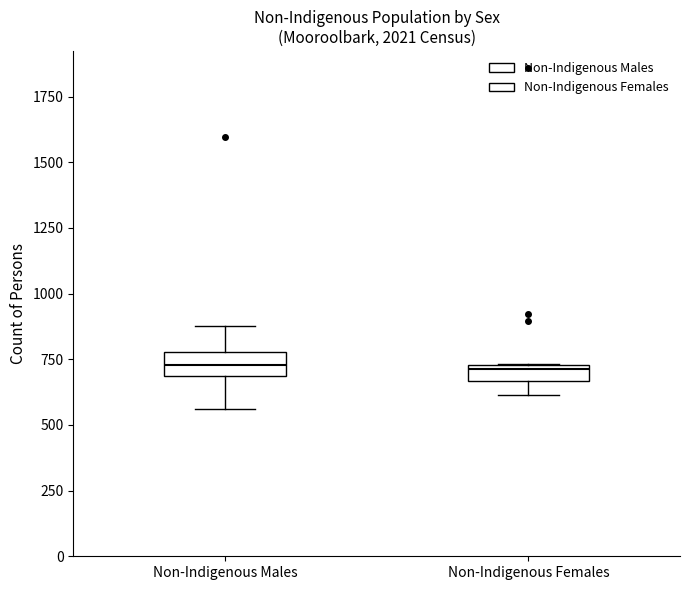

Where does the lower whisker of the box for Non-Indigenous Females end on the y-axis? The values are not printed on the chart, so give them approximately, as read against the axis.

600